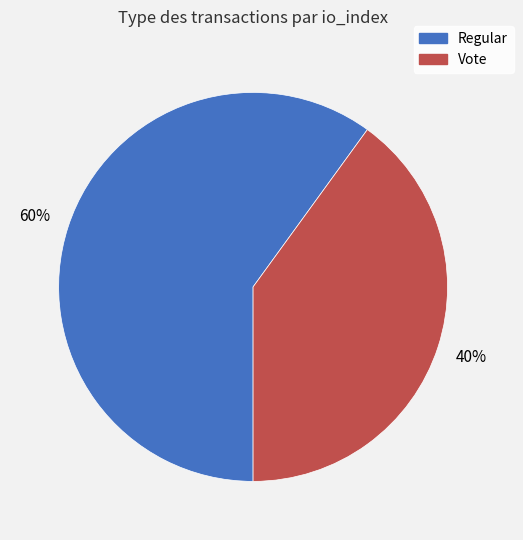

Is it true that Regular is 60% of the pie?

True